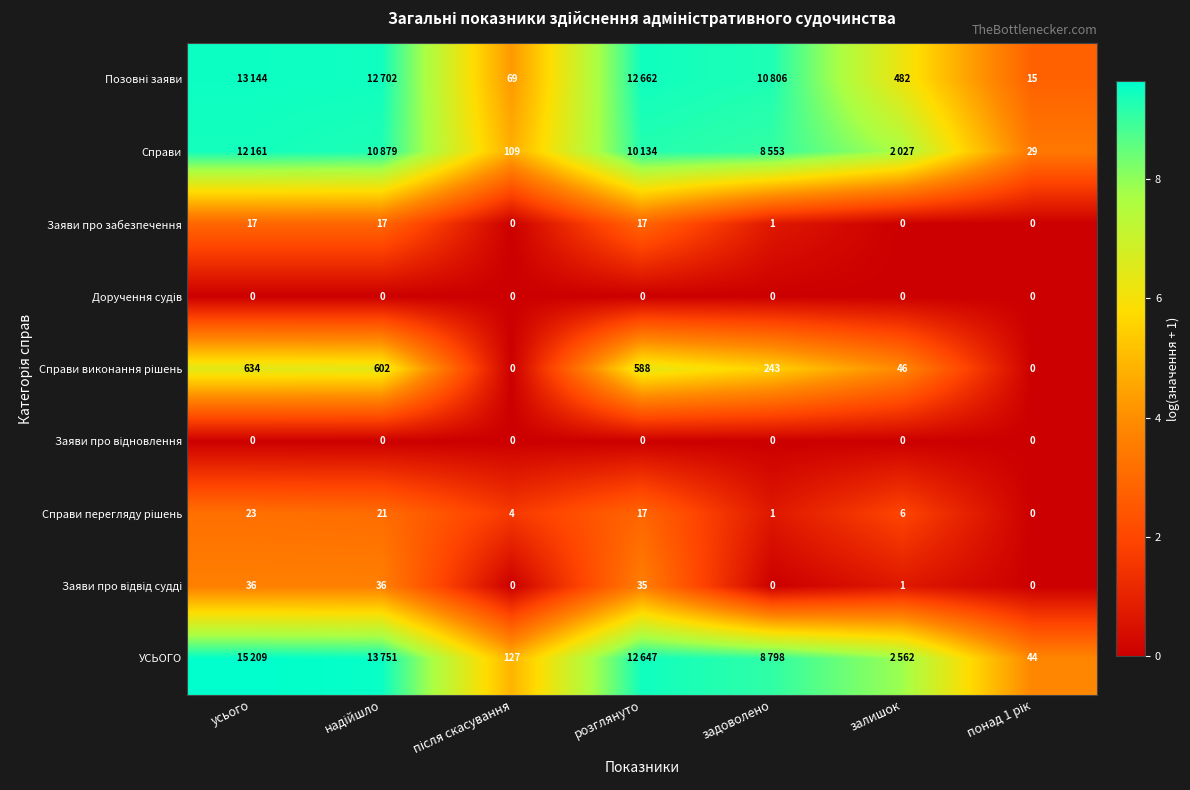

What is the difference between the highest and lowest values at залишок?

7.8